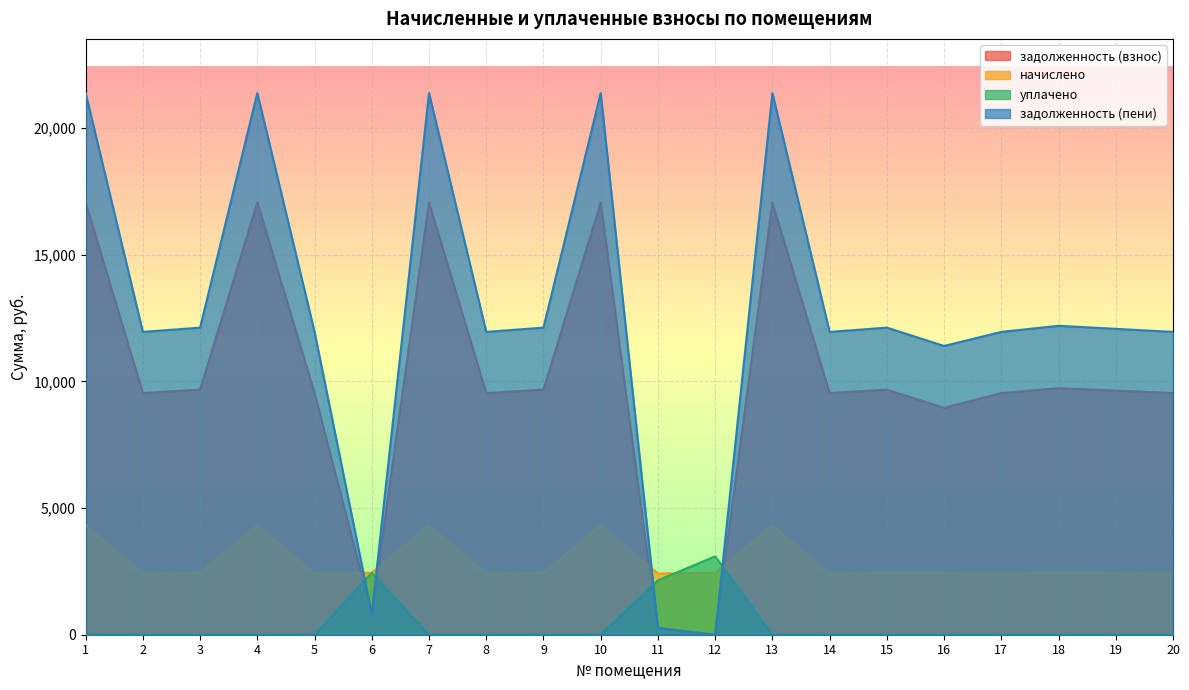

Is the value of начислено at 7 greater than the value of уплачено at 6?

Yes